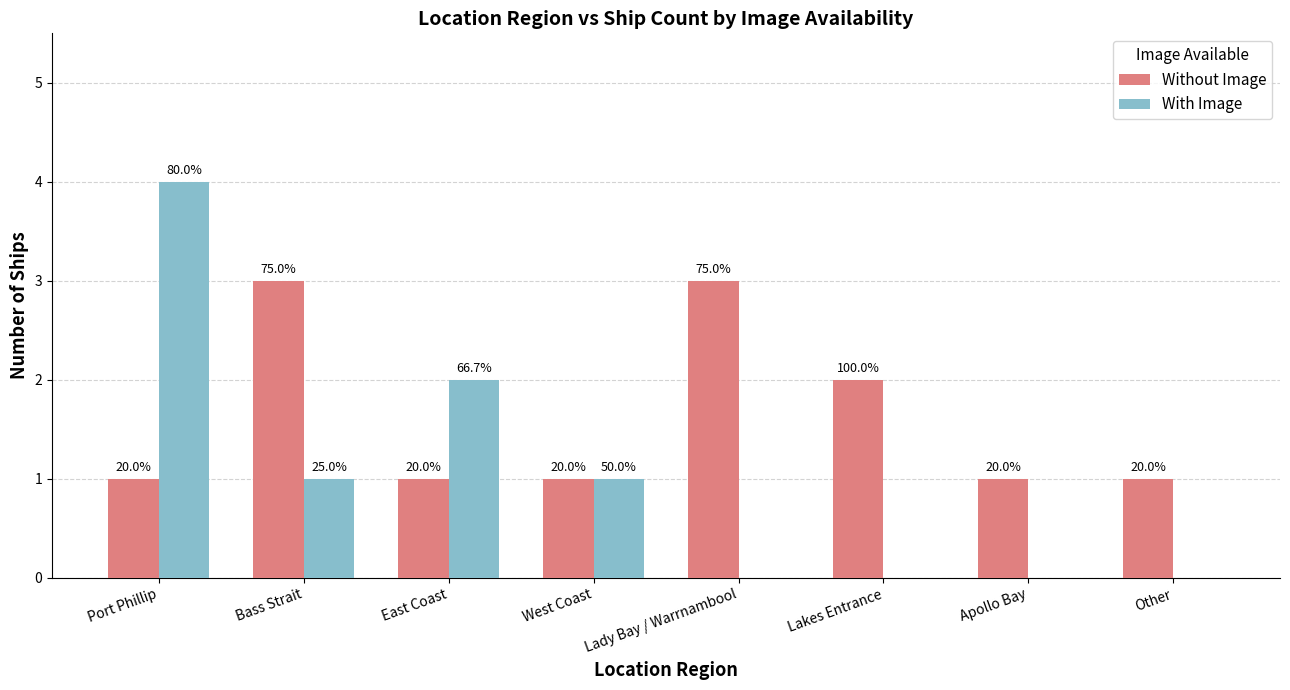

The value of With Image at Bass Strait is 1. True or false?

False